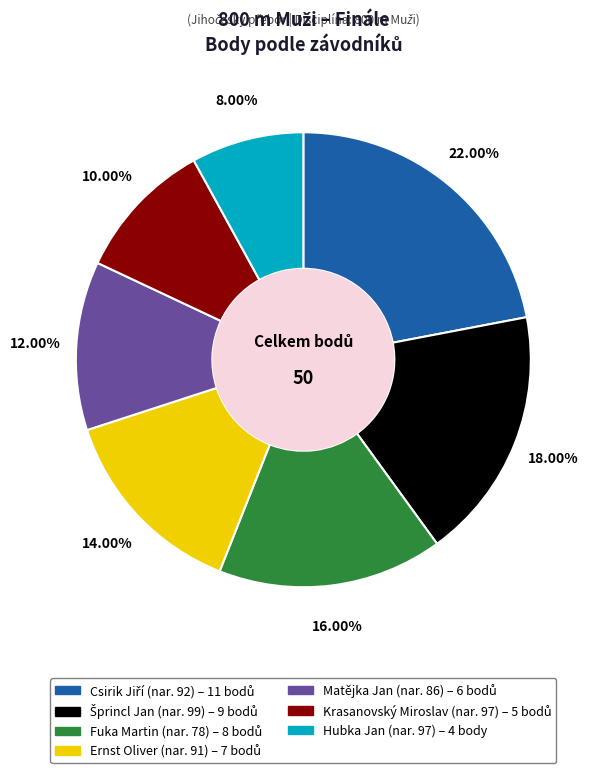

How many slices are in this pie chart?

7